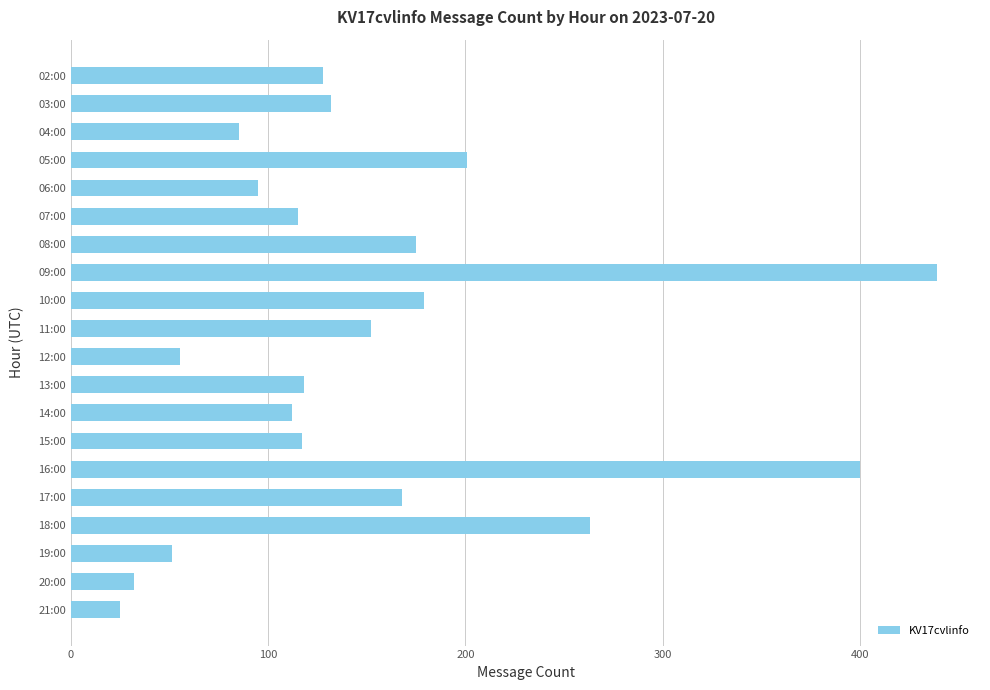

Is it true that the value at 12:00 is 55?

True